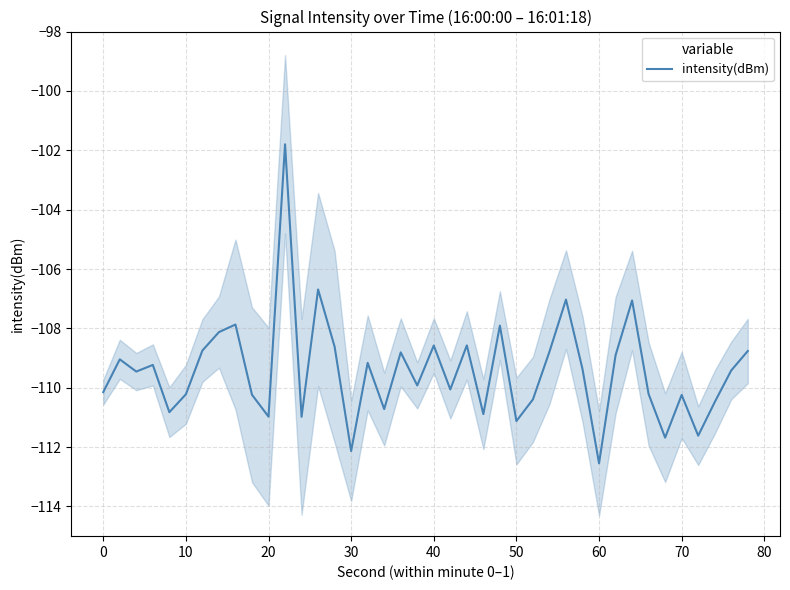

Which label corresponds to the smallest value in the chart?

30